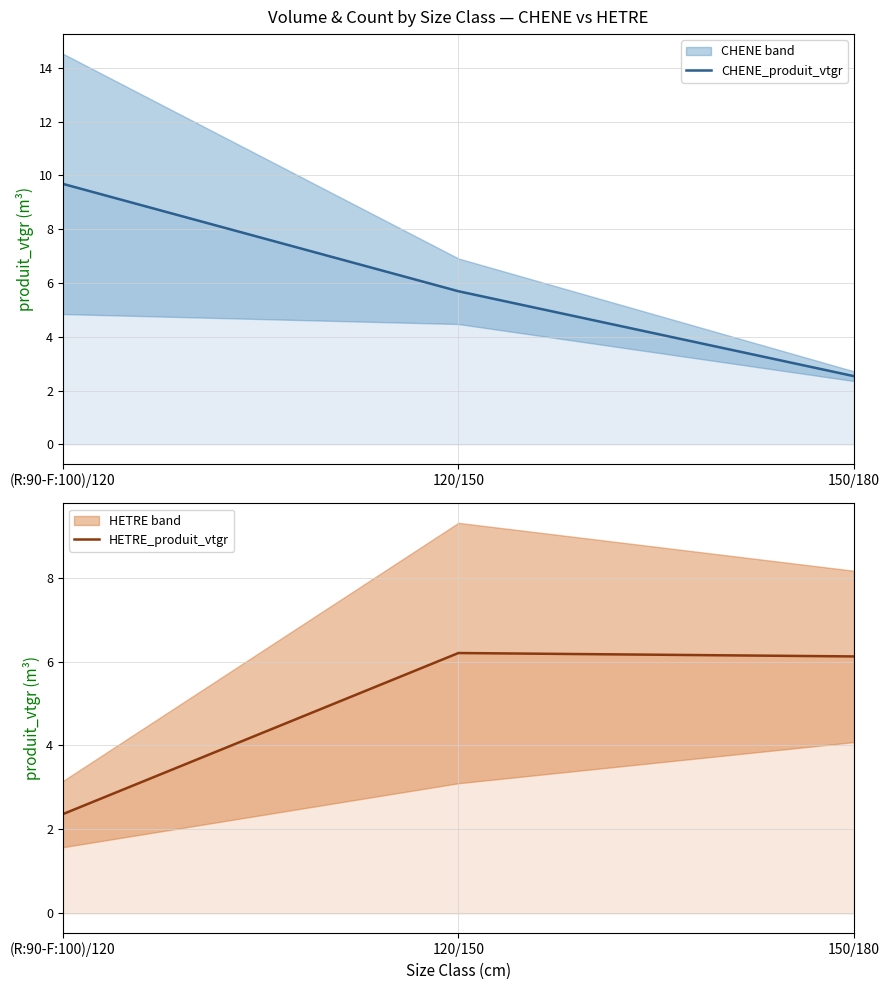

Where is CHENE_produit_vtgr nearest to the value 6?

120/150